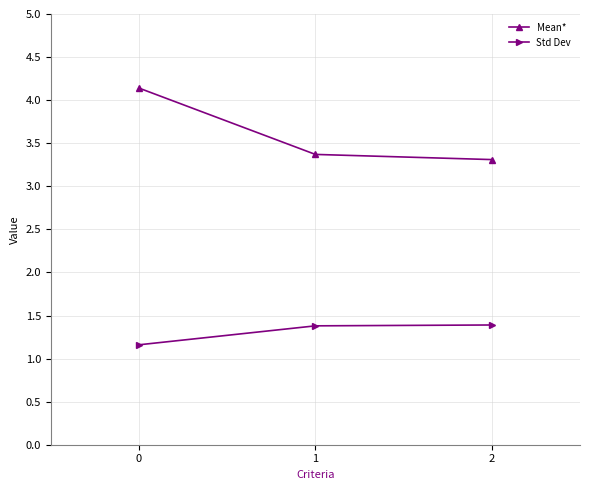

Does the chart display data point markers on the line(s)?

Yes